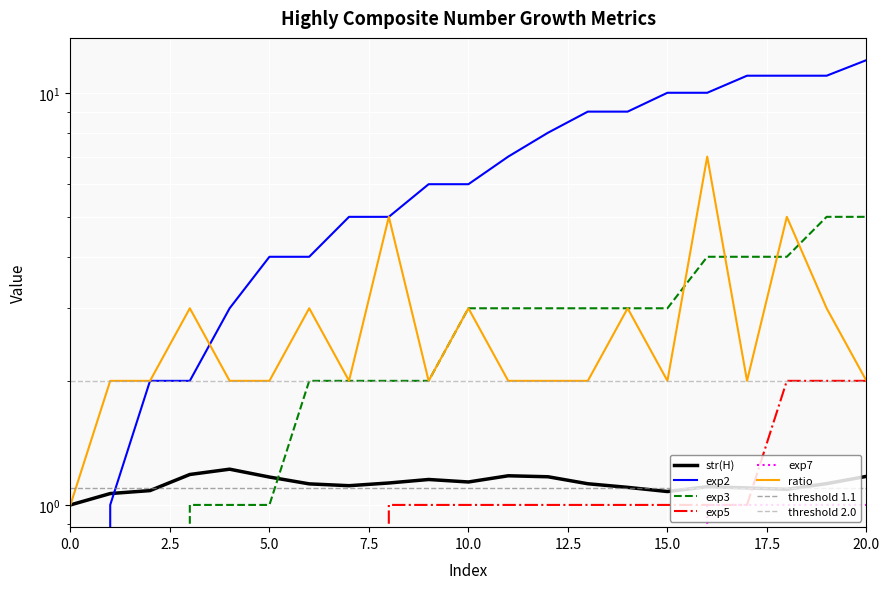

How many values in the exp5 series are below 1?

8